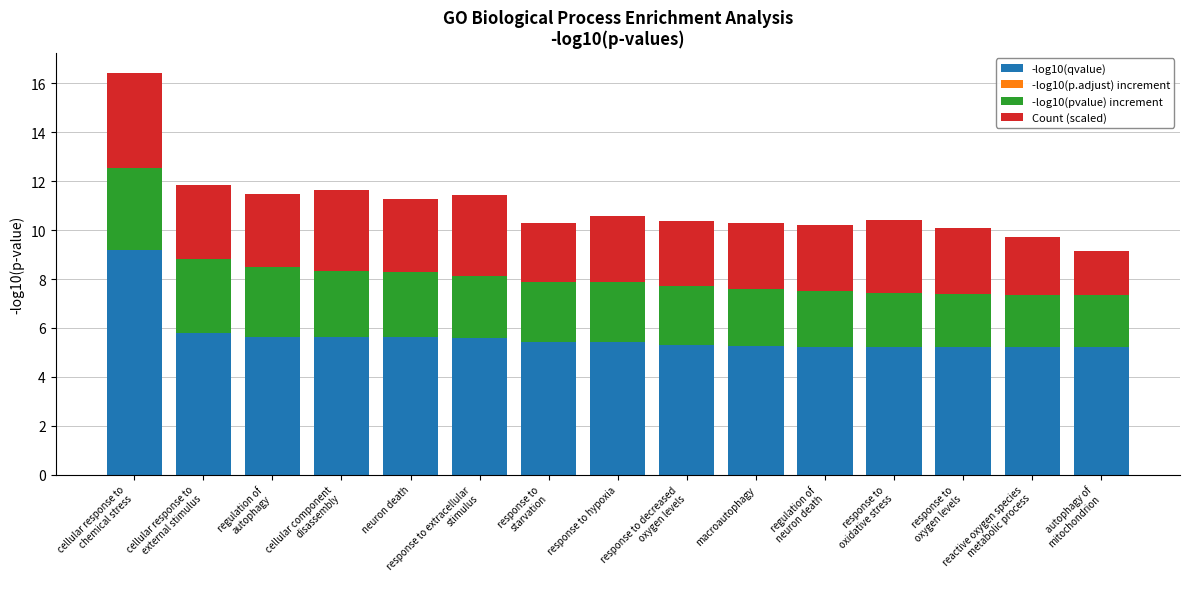

At which label is -log10(p.adjust) increment closest to 0?

cellular response to
chemical stress